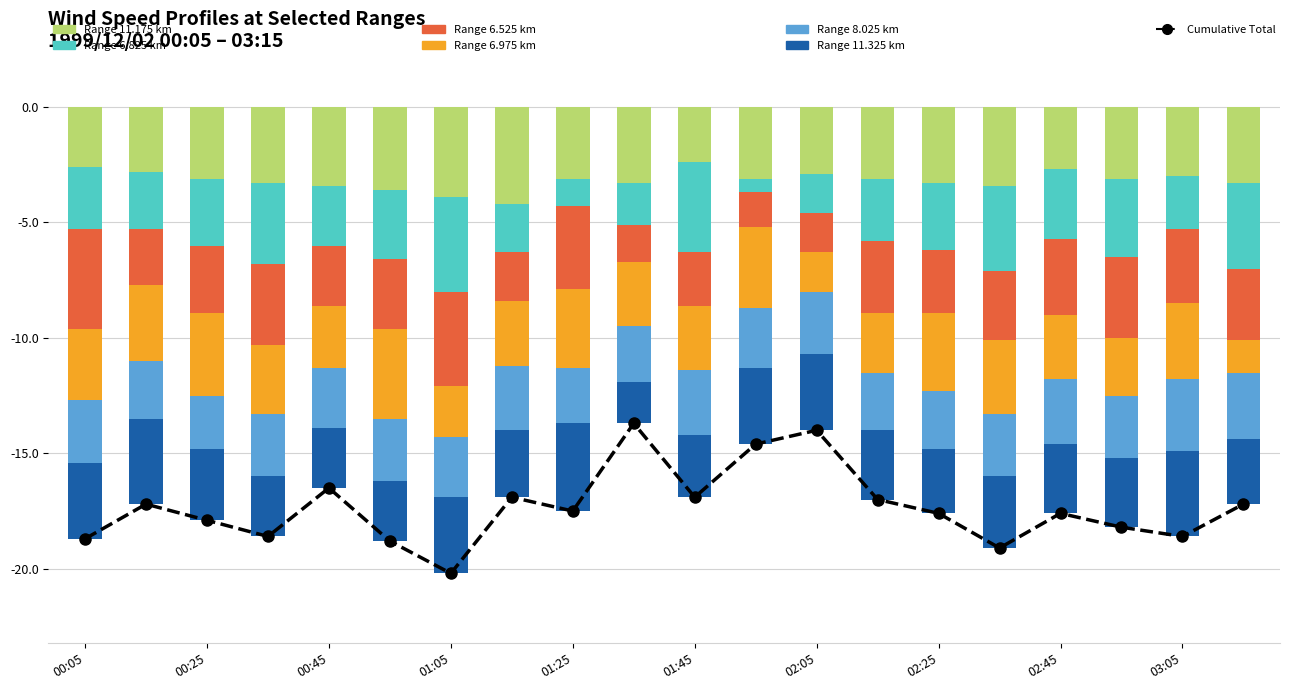

Is the value of 6.525 at 1999/12/02 02:55 greater than the value of 6.825 at 1999/12/02 01:25?

No